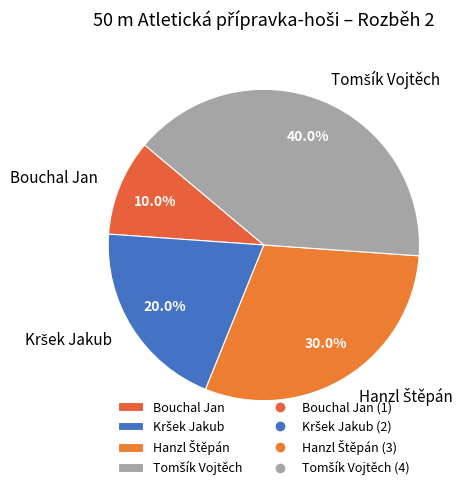

Which slice is the smallest?

Bouchal Jan